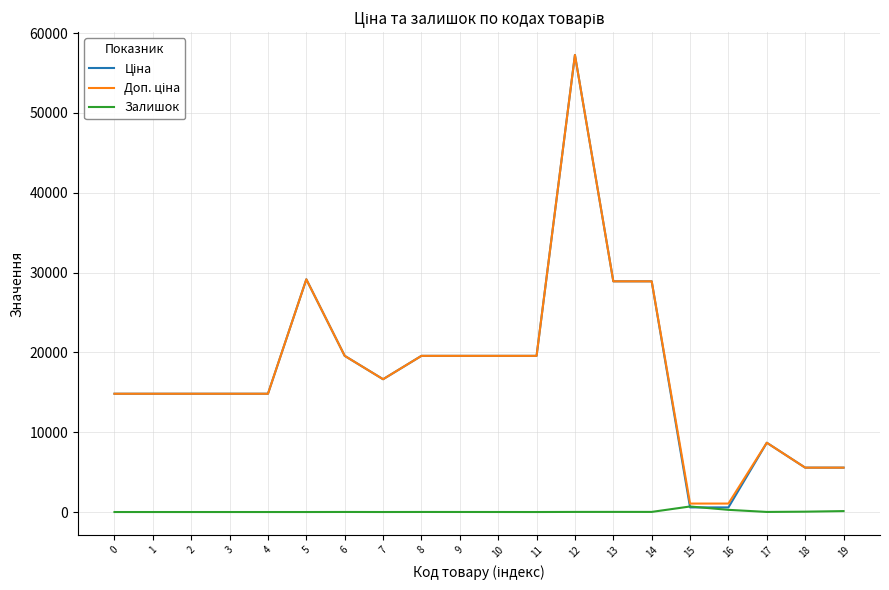

What is the spread (max minus min) of values at 0?

14817.6